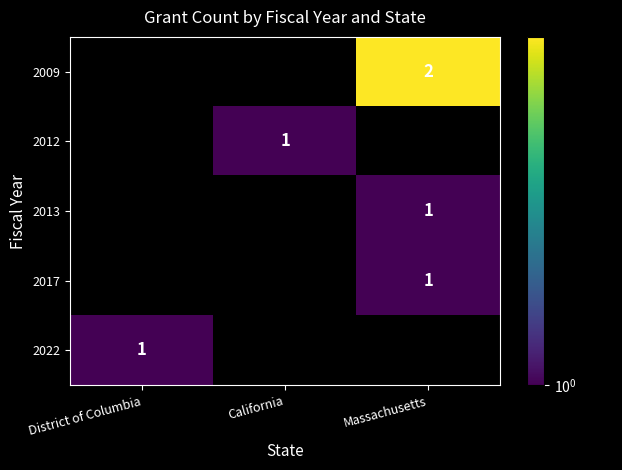

Is it true that 2022 equals 1 at District of Columbia?

True